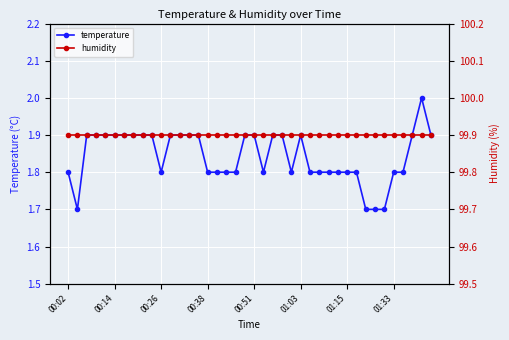

What is the value of the temperature point at the 37th from the left?

1.8